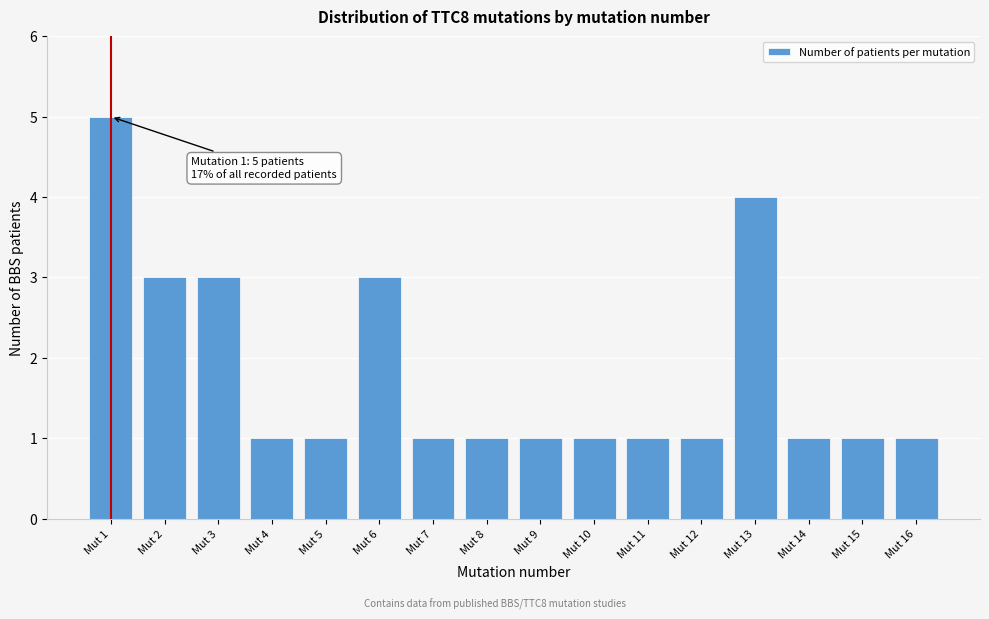

Reading left to right, what are all the values shown in this chart?

Mut 1=5	Mut 2=3	Mut 3=3	Mut 4=1	Mut 5=1	Mut 6=3	Mut 7=1	Mut 8=1	Mut 9=1	Mut 10=1	Mut 11=1	Mut 12=1	Mut 13=4	Mut 14=1	Mut 15=1	Mut 16=1